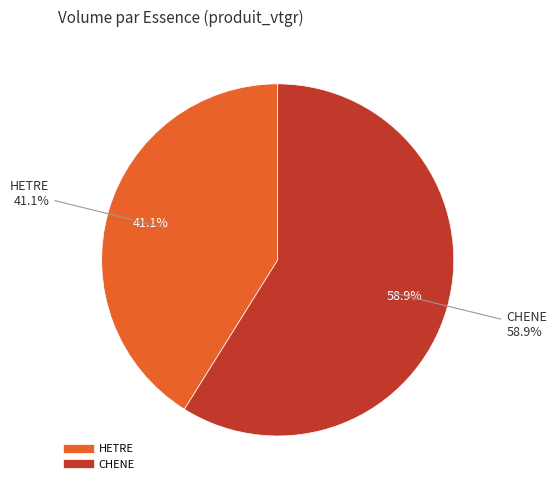

Which slice is the smallest?

HETRE